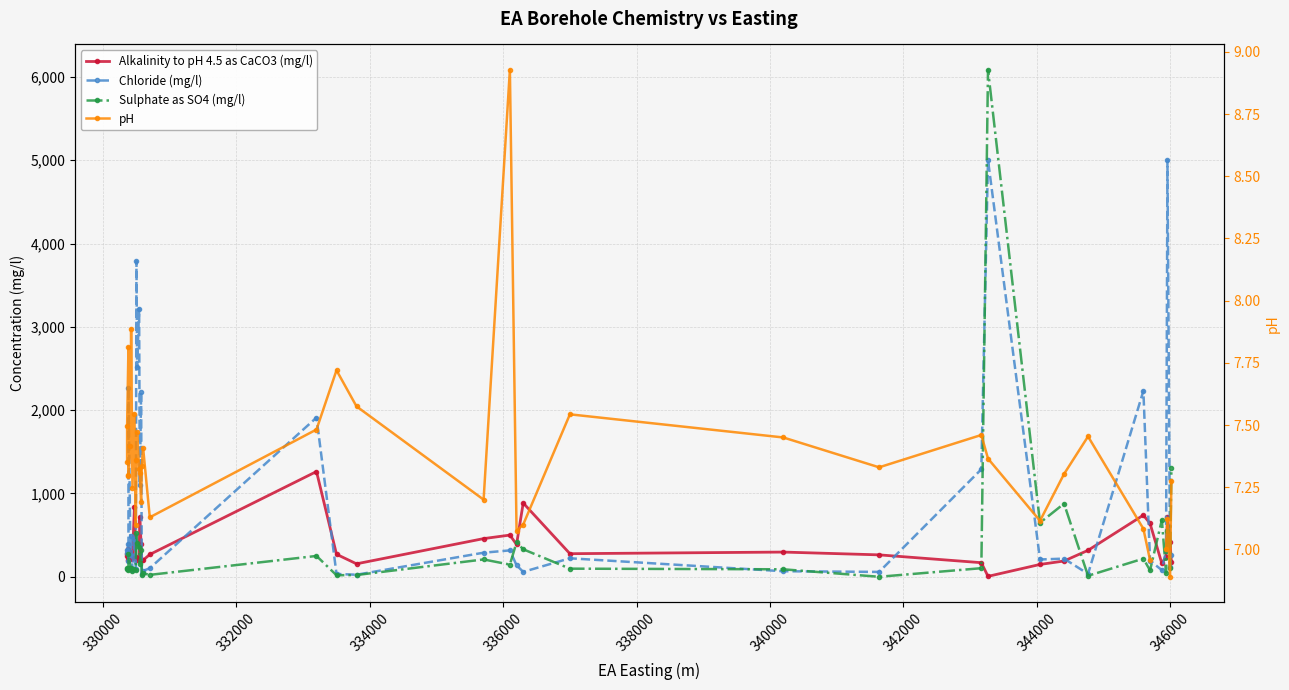

What is the value of the pH point at the 34th from the left?

7.1